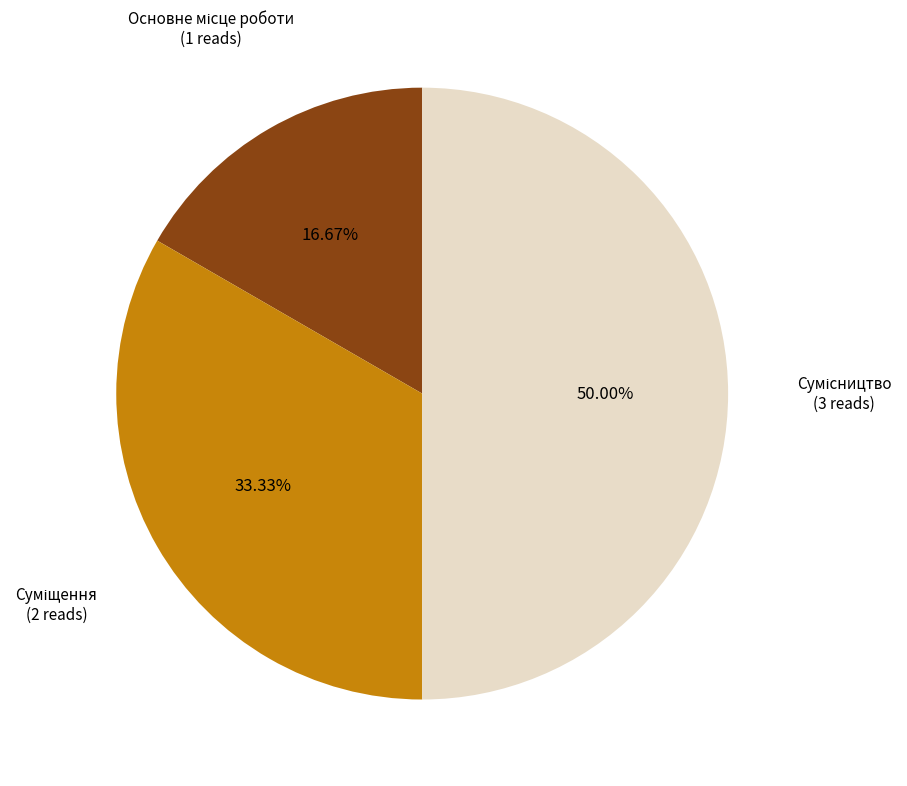

How many slices are in this pie chart?

3